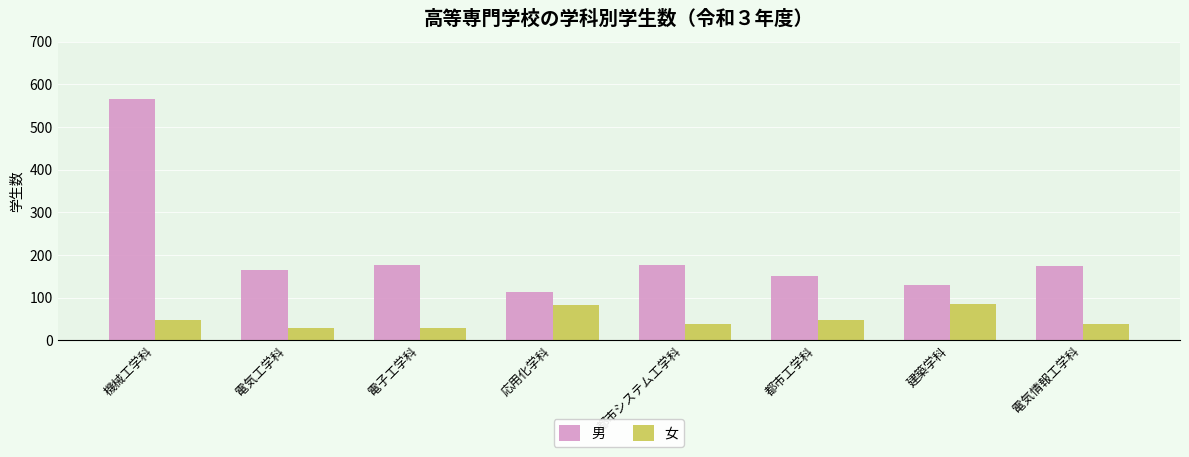

What is the maximum value shown in the chart?

565